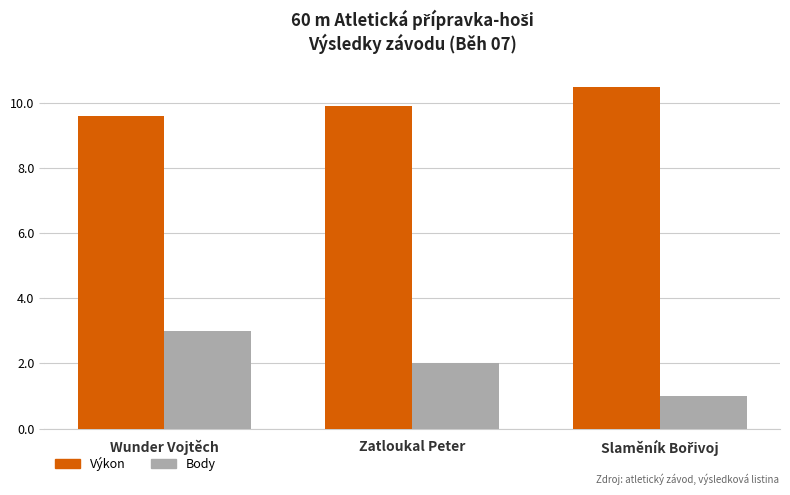

What is the value of the Body bar at the 2nd from the left?

2.0